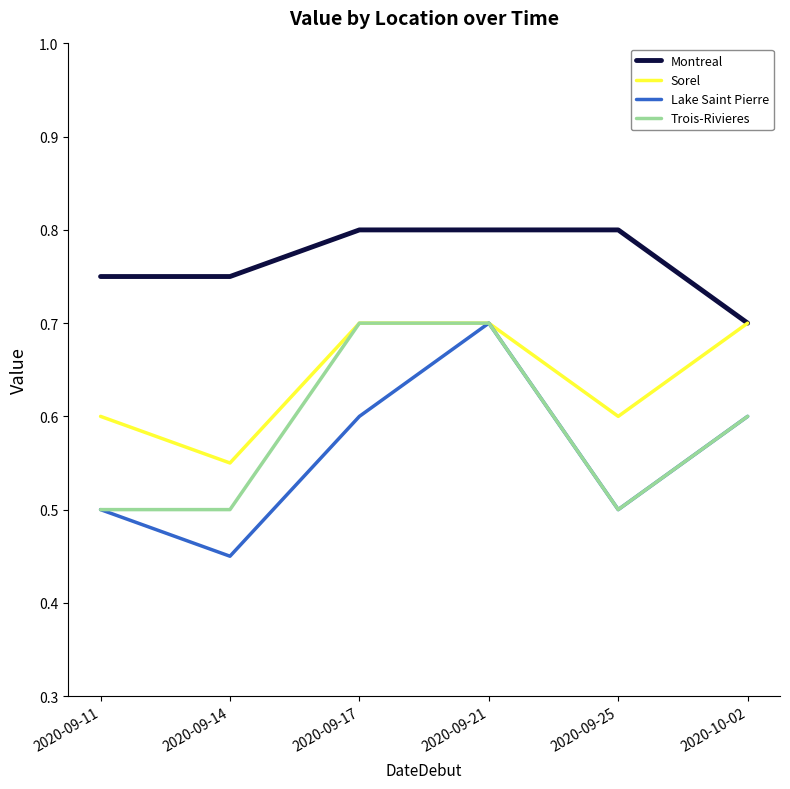

What position from the right is 2020-10-02?

1